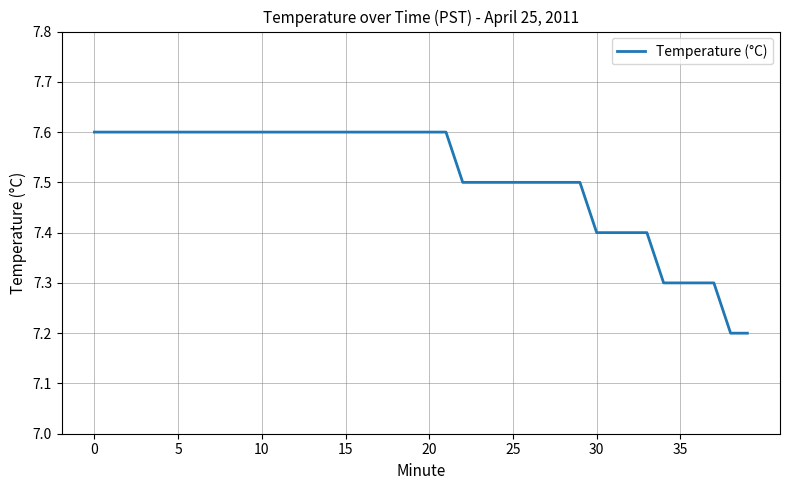

Is this an area chart (filled region under the line)?

No